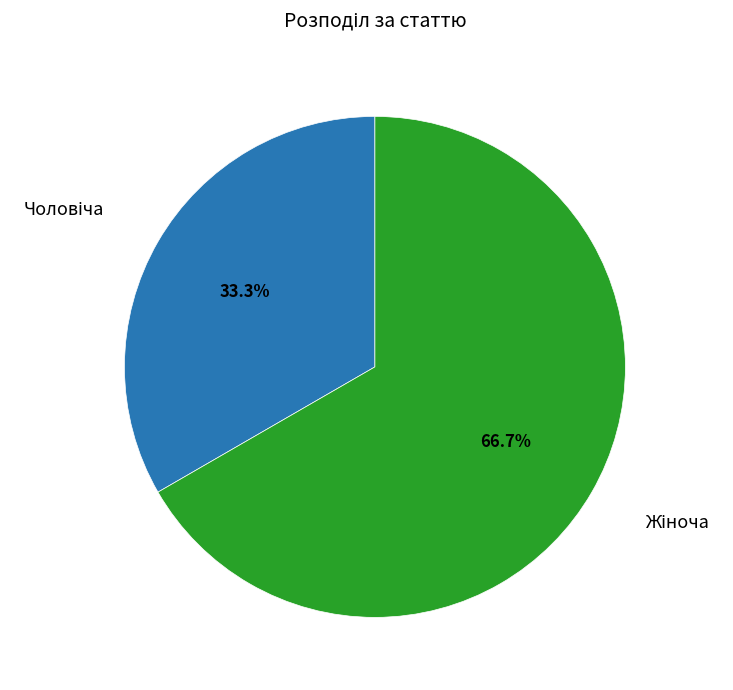

Count the number of slices in the pie.

2